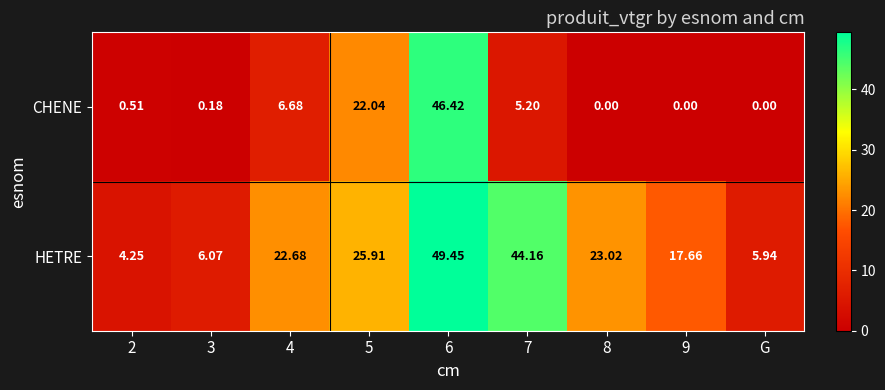

List the series in order of their overall mean, highest first.

HETRE, CHENE